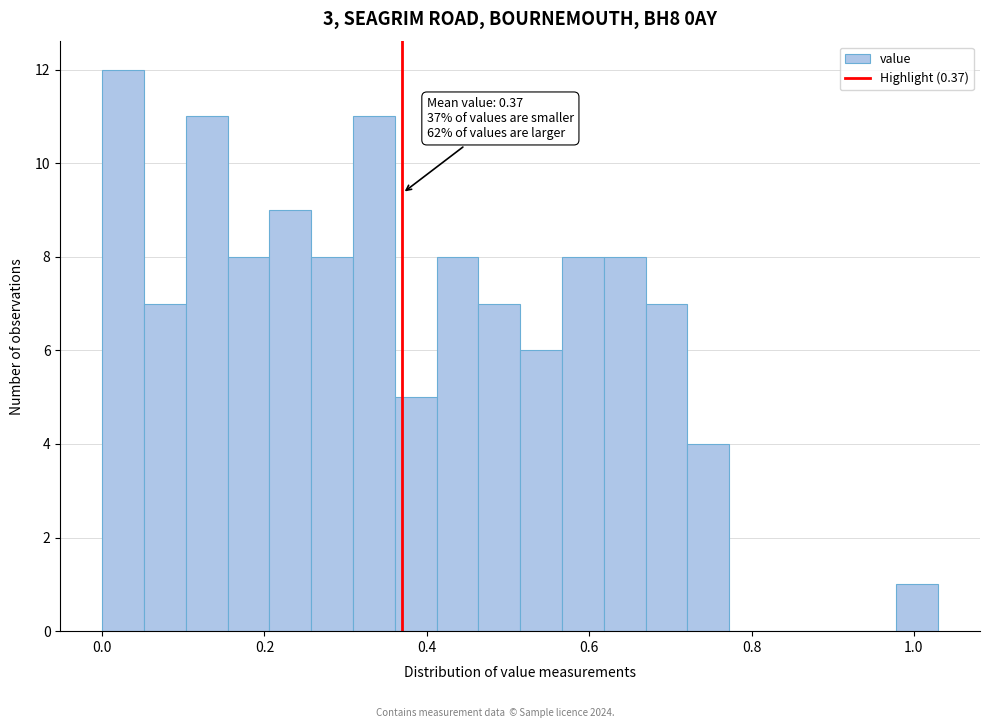

Read against the x-axis, roughly where is the centre of the tallest bar?

0.02